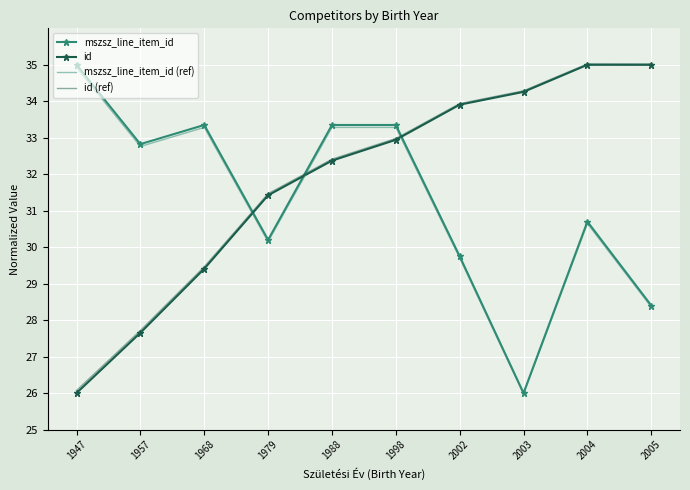

The value of id (ref) at 1947 is 40.9. True or false?

False